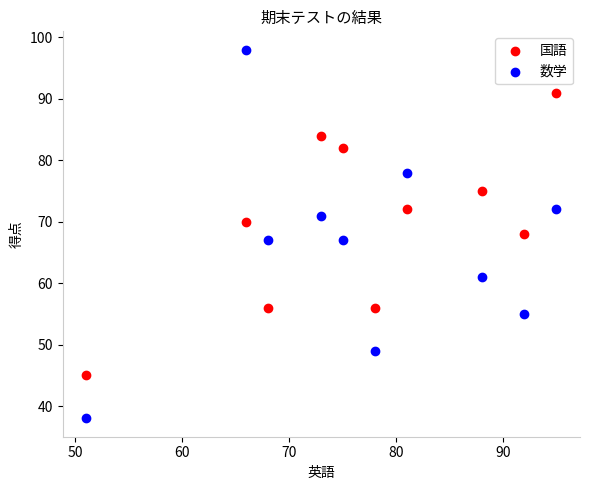

Which series contains the highest Y value?

数学